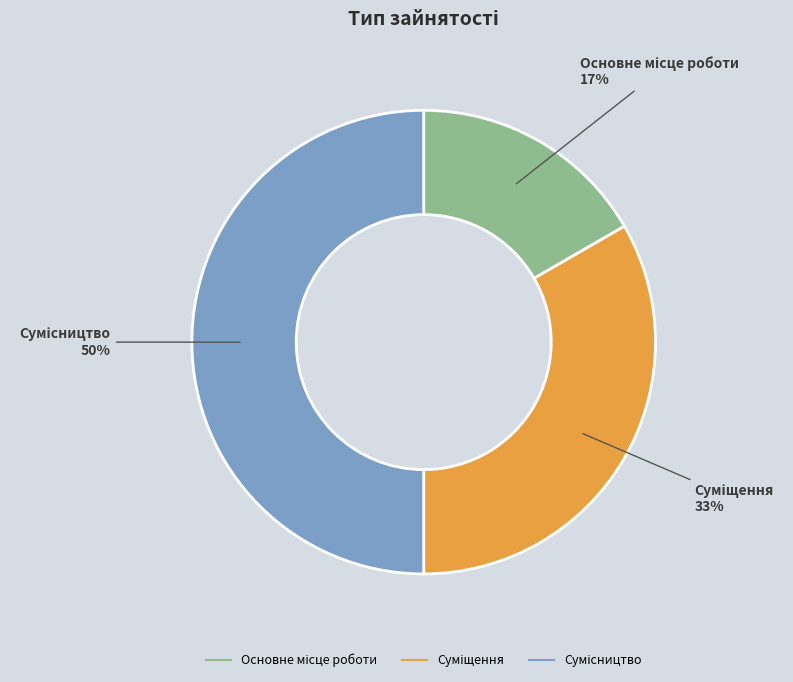

To the nearest percent, what is the difference between the largest and smallest slice percentages?

33%